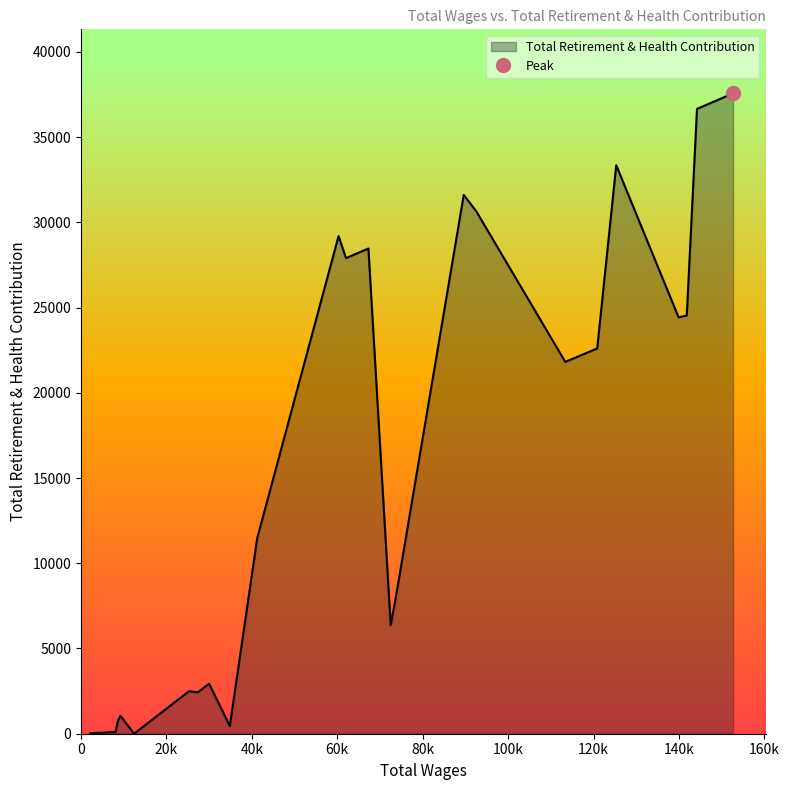

Between 89601 and 5533, which is larger?

89601